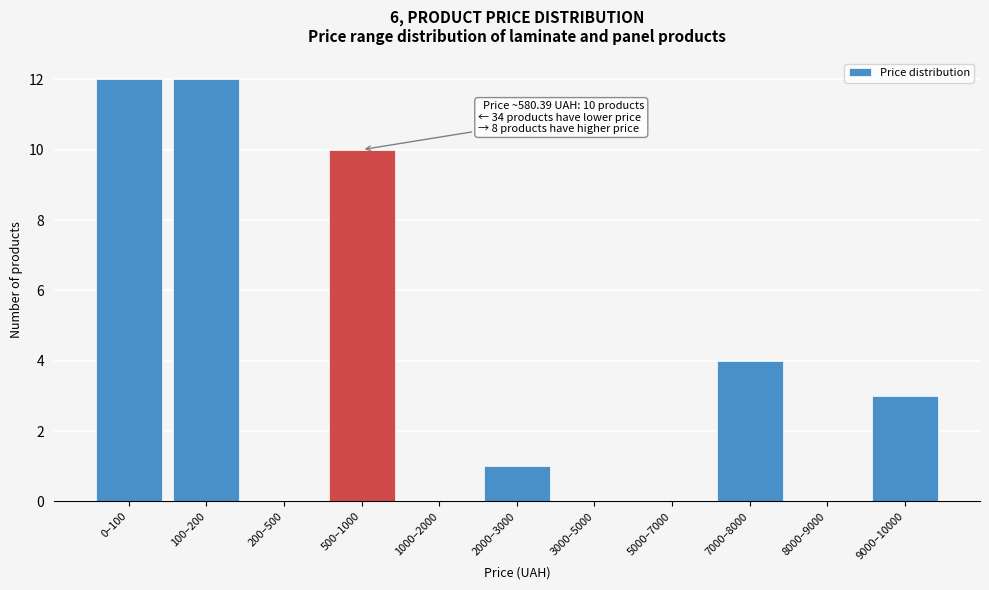

Reading right to left, extract all data points from this chart.

9000–10000=3	8000–9000=0	7000–8000=4	5000–7000=0	3000–5000=0	2000–3000=1	1000–2000=0	500–1000=10	200–500=0	100–200=12	0–100=12